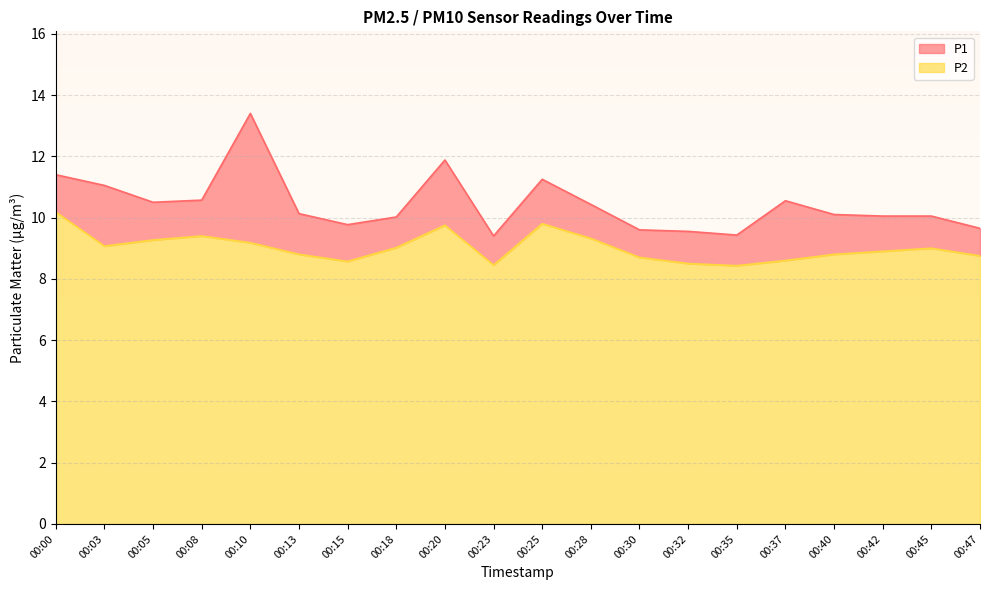

What are all the series names shown in the legend?

P1, P2